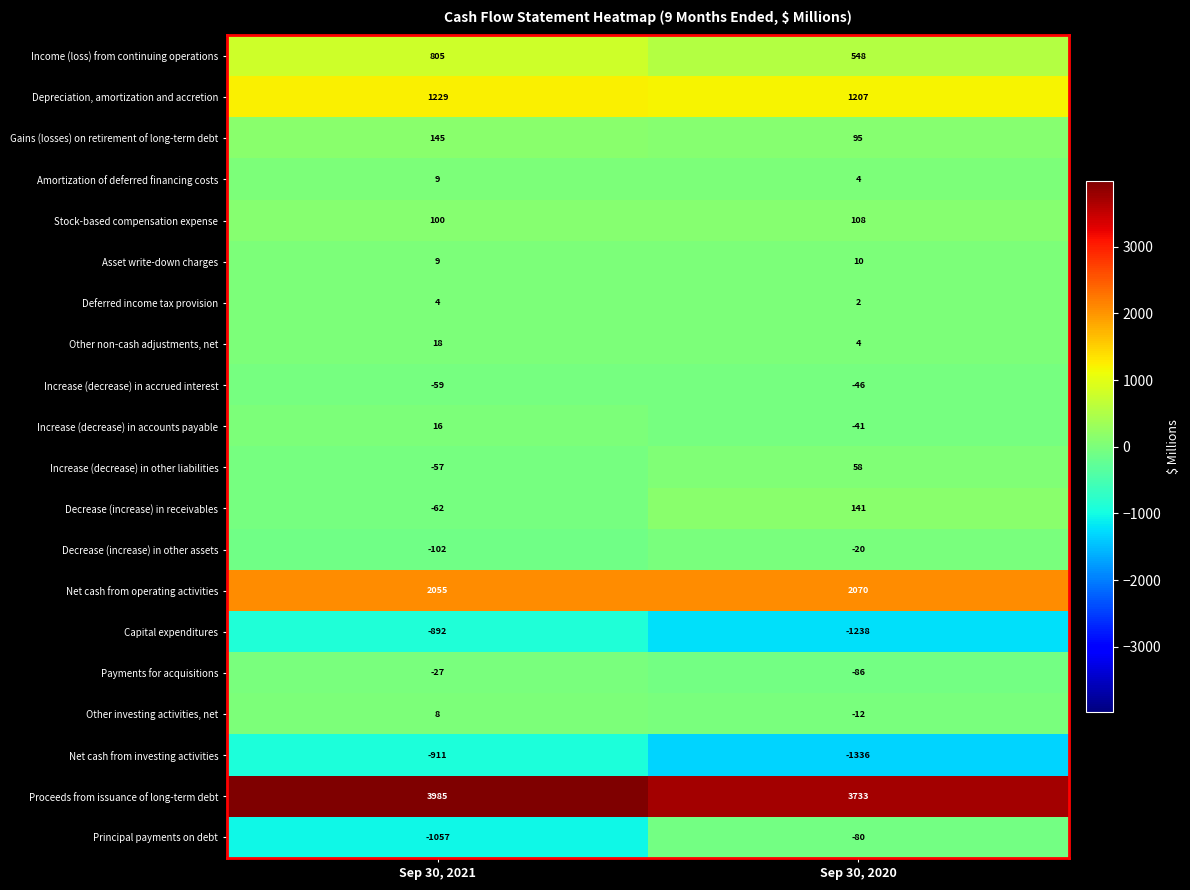

At which label does Stock-based compensation expense reach its peak?

Sep 30, 2020